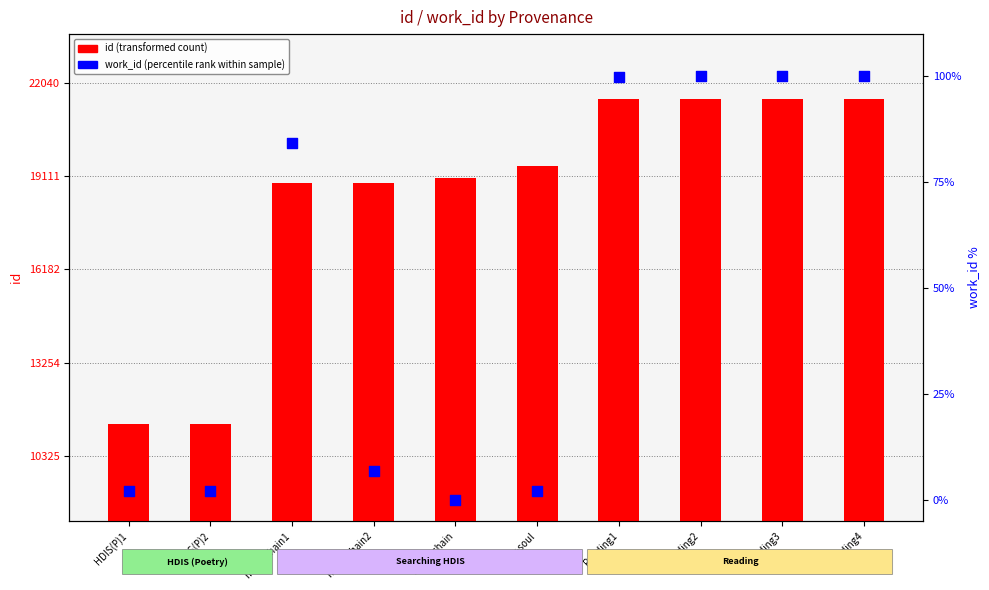

What are all the series names shown in the legend?

id (transformed count), work_id (percentile rank)